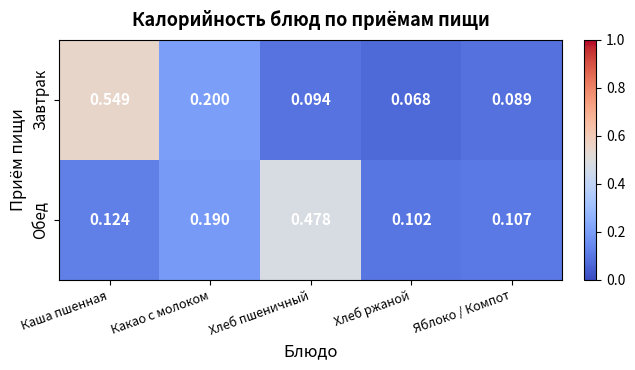

Where is Обед nearest to the value 0?

Хлеб ржаной